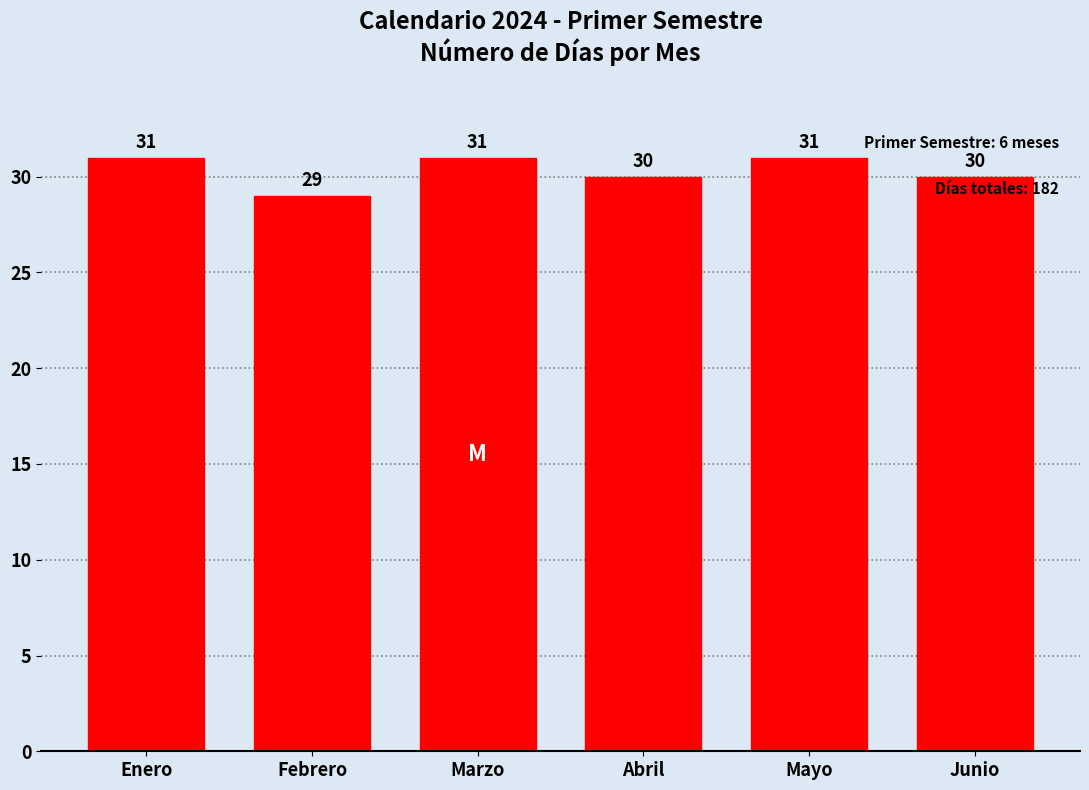

Reading right to left, what are all the values shown in this chart?

Junio=30	Mayo=31	Abril=30	Marzo=31	Febrero=29	Enero=31